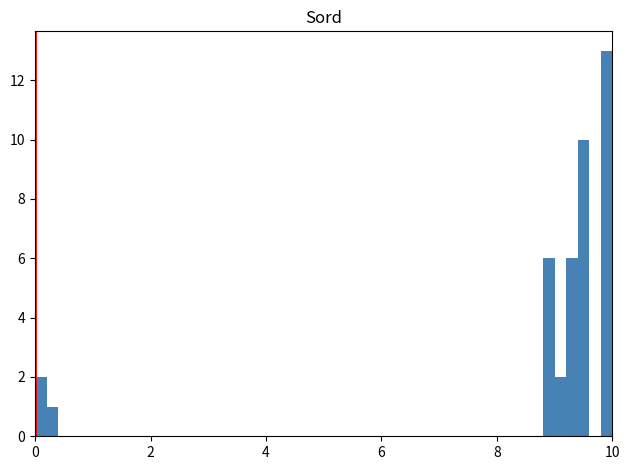

Read against the x-axis, roughly where is the centre of the tallest bar?

10.0